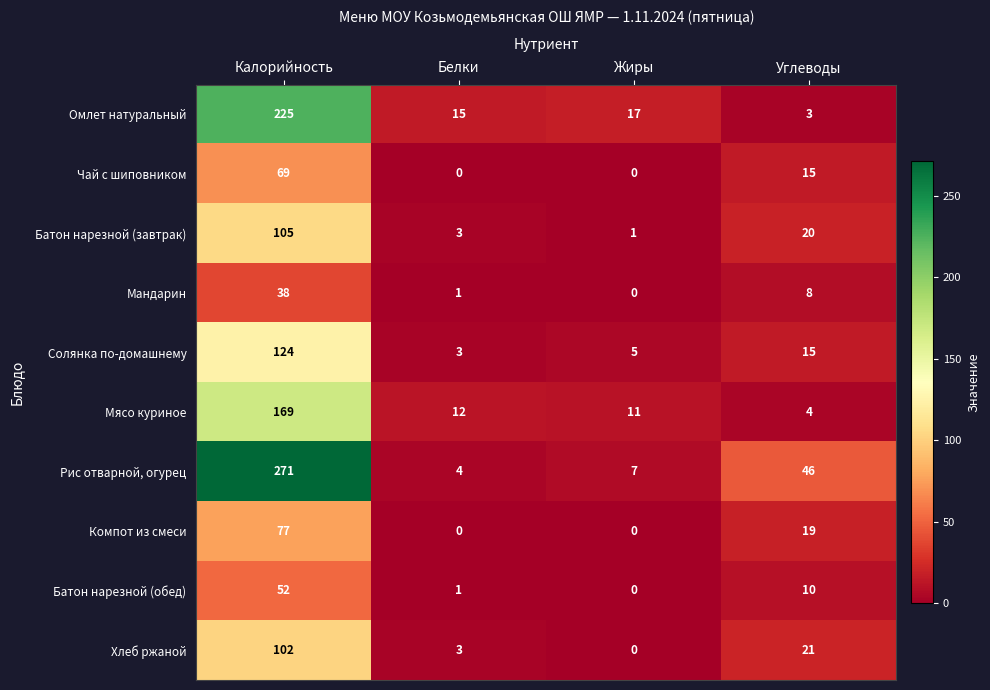

At which label does Батон нарезной (завтрак) reach its peak?

Калорийность